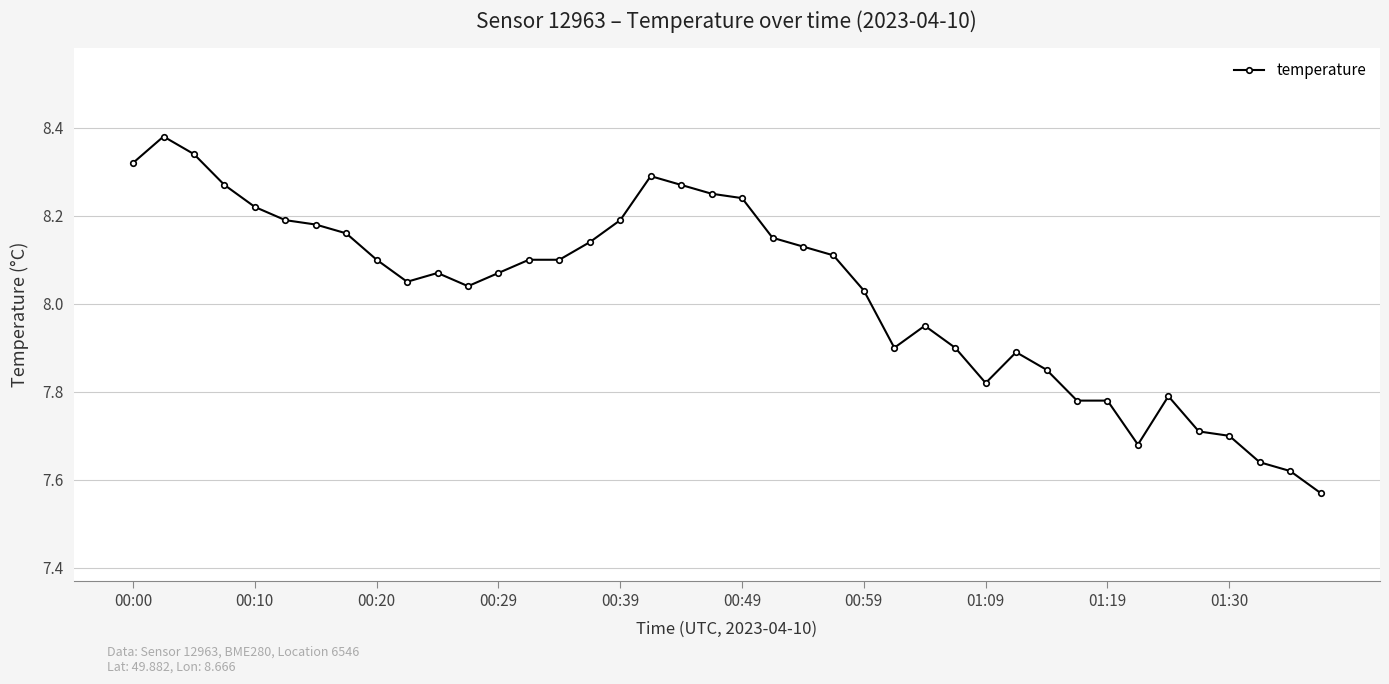

What is the difference between the maximum and minimum values?

0.8